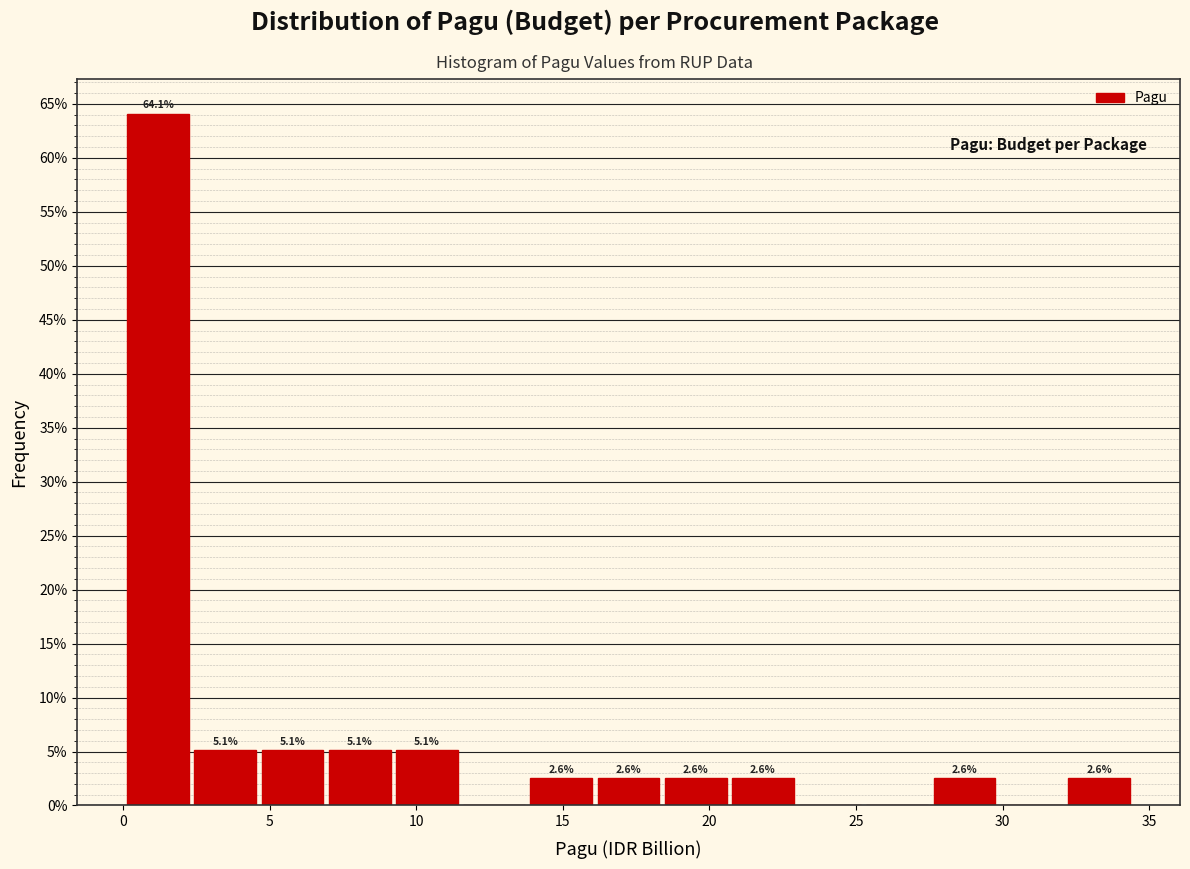

Which range on the x-axis has the tallest bar?

0.0 to 2.5